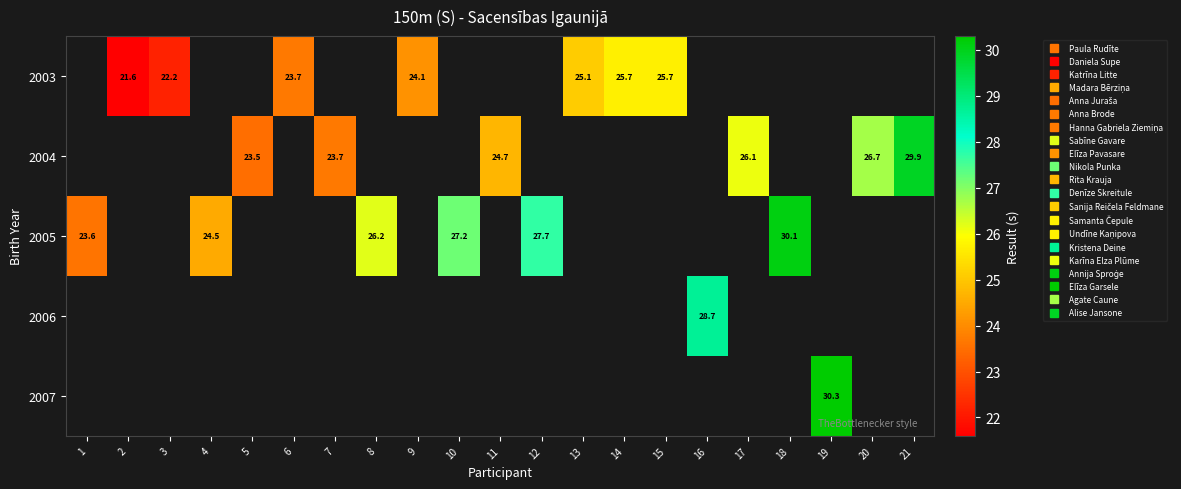

Between 2 and 5, which is larger?

5